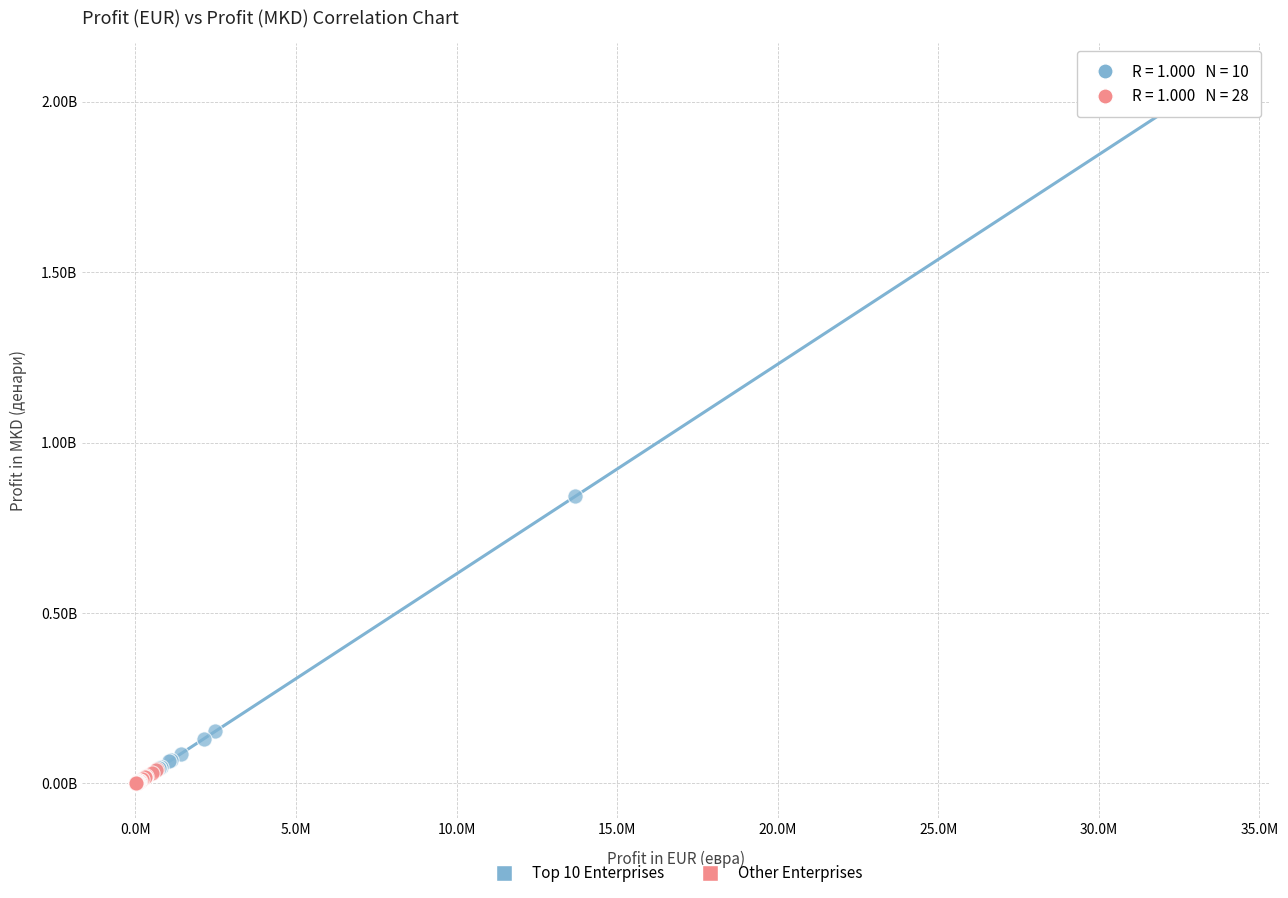

What are all the series names shown in the legend?

Top 10 Enterprises, Other Enterprises